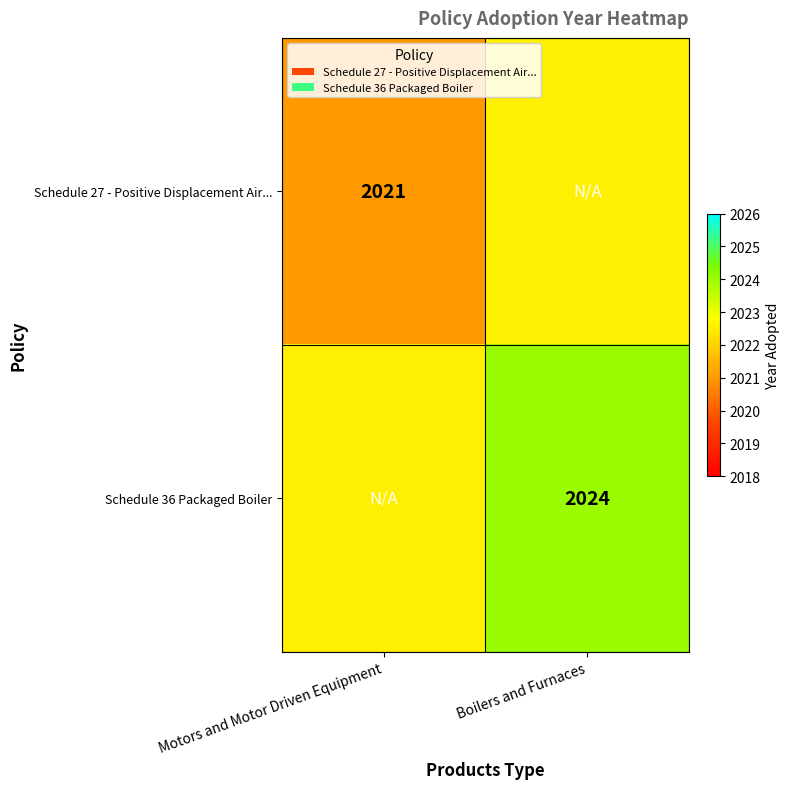

The Schedule 27 - Positive Displacement Air... series shows 3130.6 at Motors and Motor Driven Equipment. True or false?

False